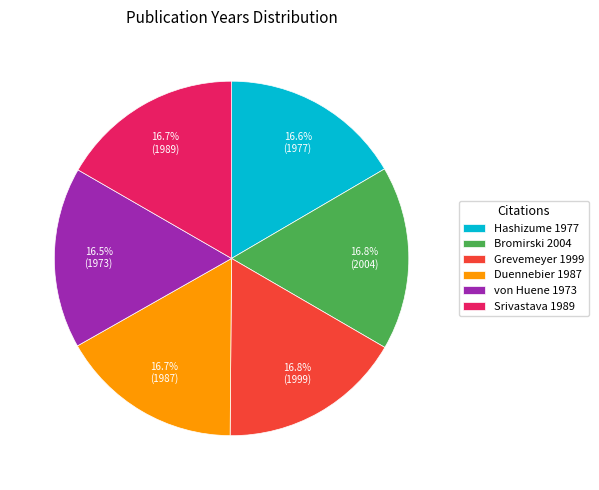

Does any single category account for the majority?

No